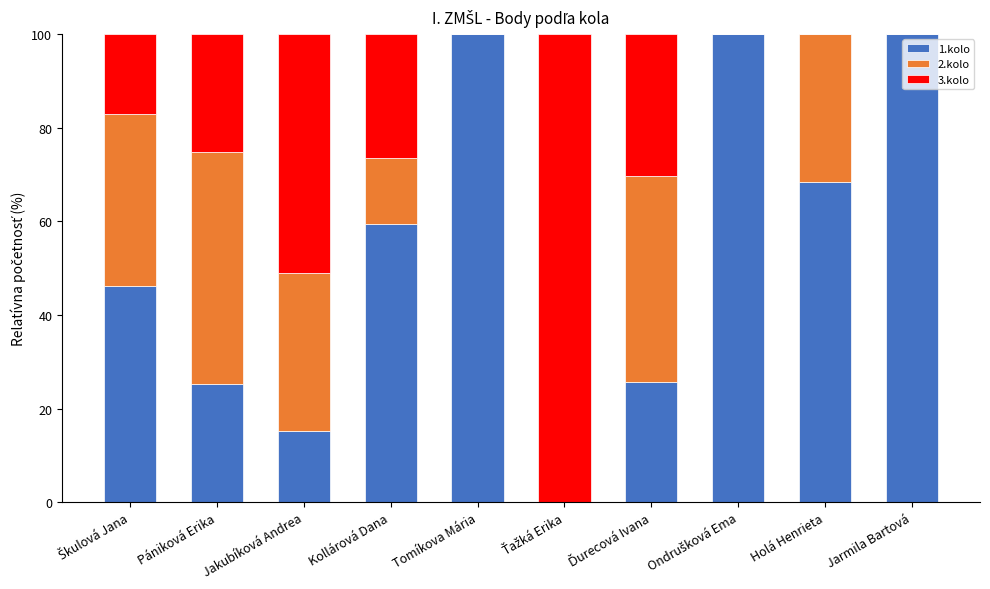

The value of 1.kolo at Kollárová Dana is 14.1. True or false?

False